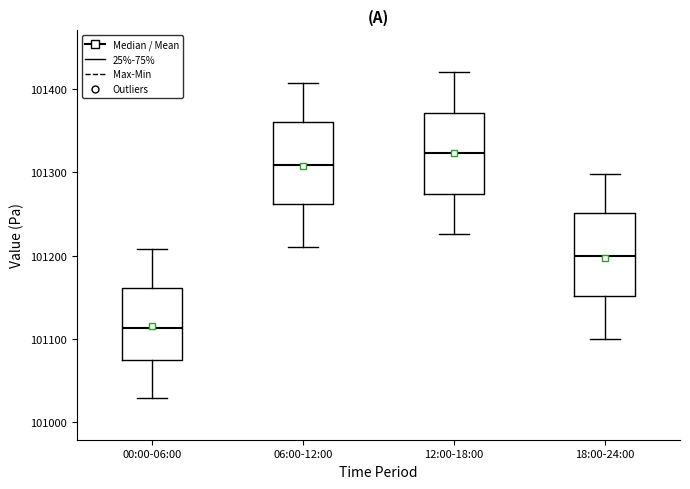

Reading left to right, read every box against the y-axis: the position of its median line, the range the box covers, and the ends of its whiskers. The values are not printed on the chart, so give them approximately, as read against the axis.

00:00-06:00: median 101110, box 101070 to 101160, whiskers 101030 to 101210
06:00-12:00: median 101310, box 101260 to 101360, whiskers 101210 to 101410
12:00-18:00: median 101320, box 101270 to 101370, whiskers 101230 to 101420
18:00-24:00: median 101200, box 101150 to 101250, whiskers 101100 to 101300